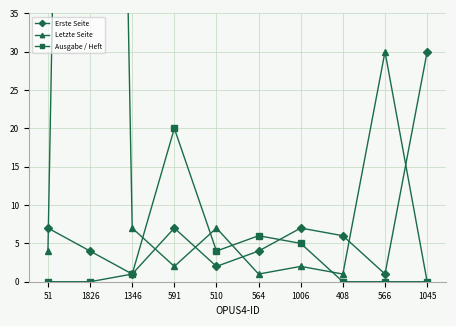

At which category does the chart reach its peak across all series?

1826